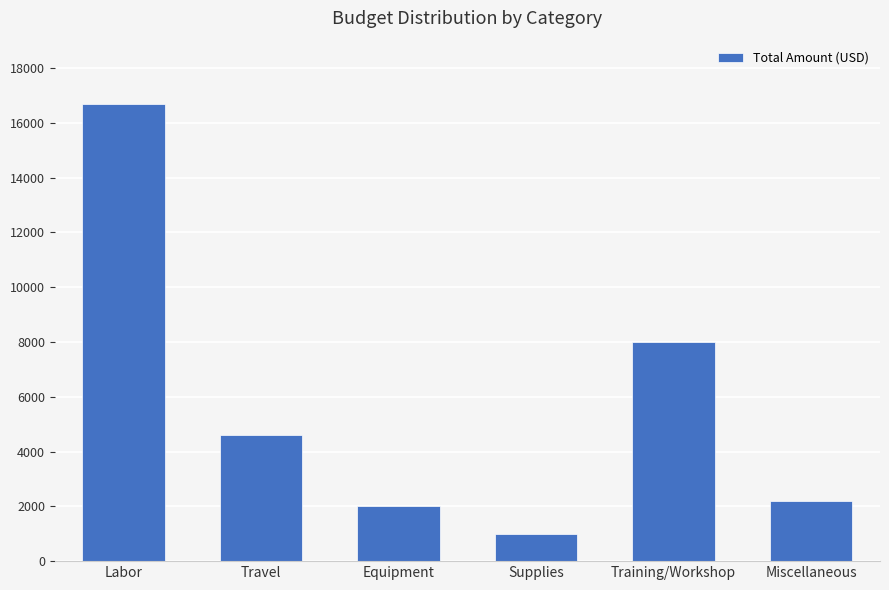

What is the ratio of the value at Supplies to the value at Labor?

0.1